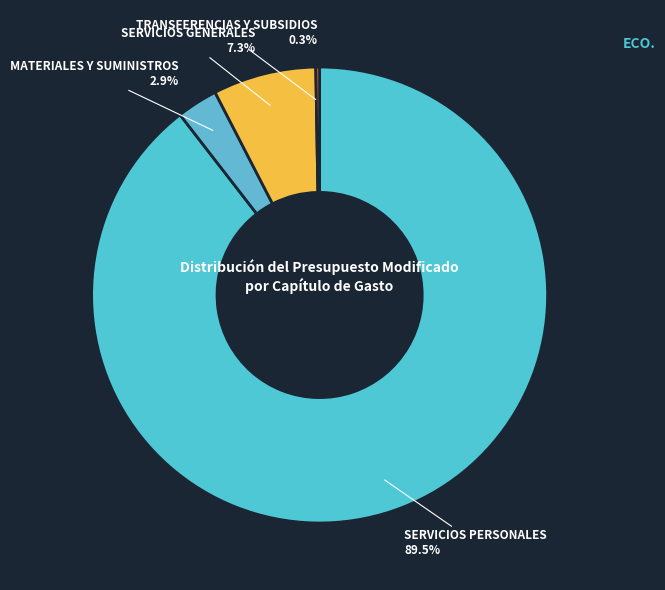

Combined, do SERVICIOS PERSONALES and MATERIALES Y SUMINISTROS account for over 50%?

Yes